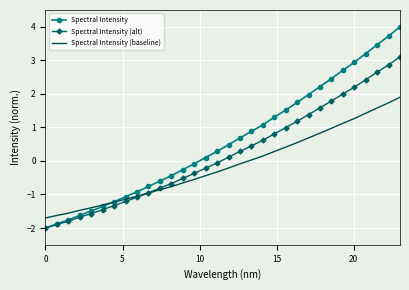

Which series has the largest range (max minus min)?

Spectral Intensity